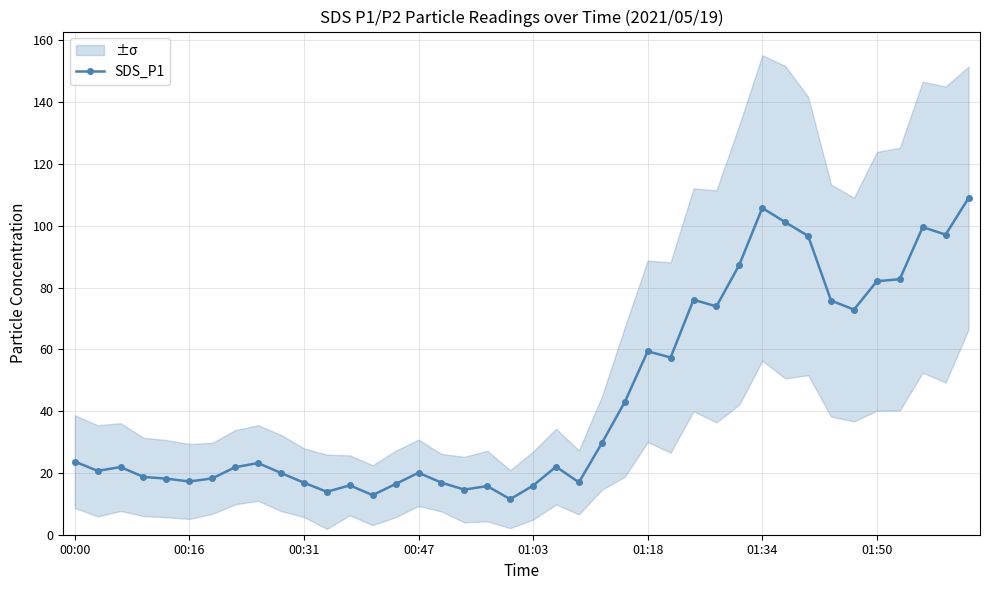

Is it true that the value at 28 is 73.9?

True